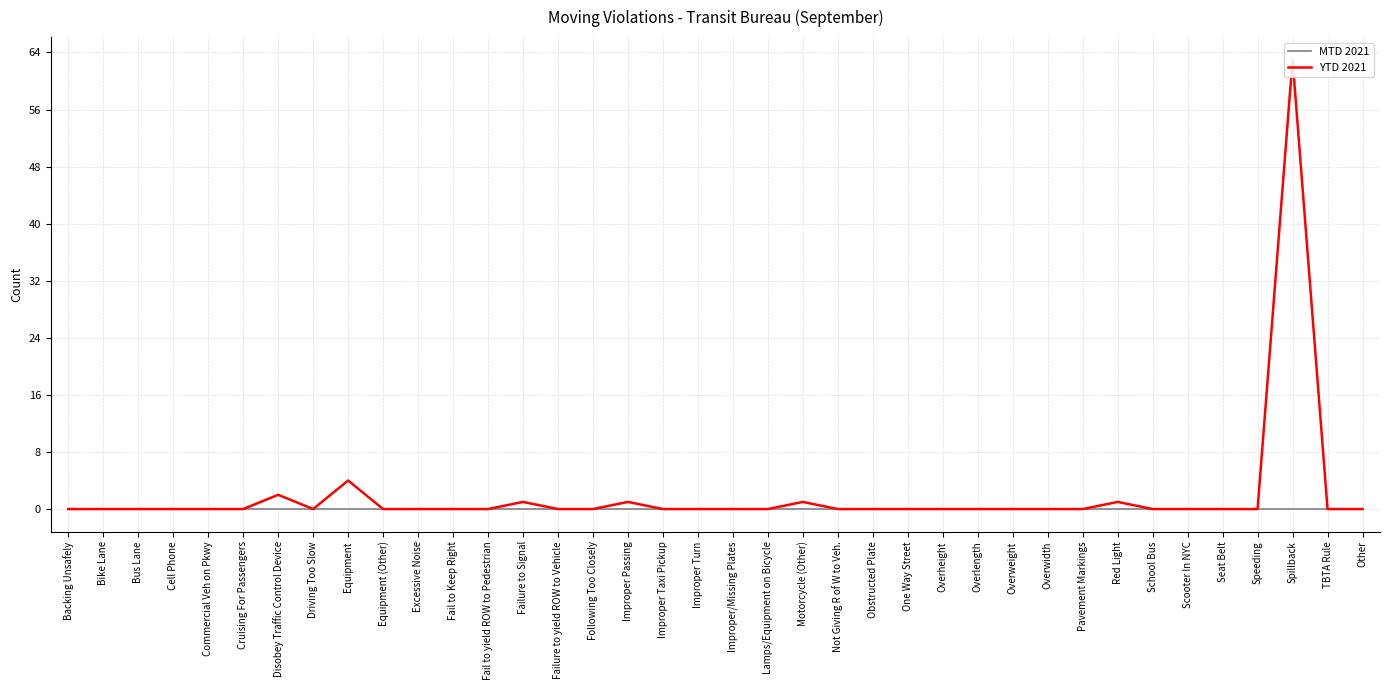

Where is the first local maximum for YTD 2021?

Disobey Traffic Control Device